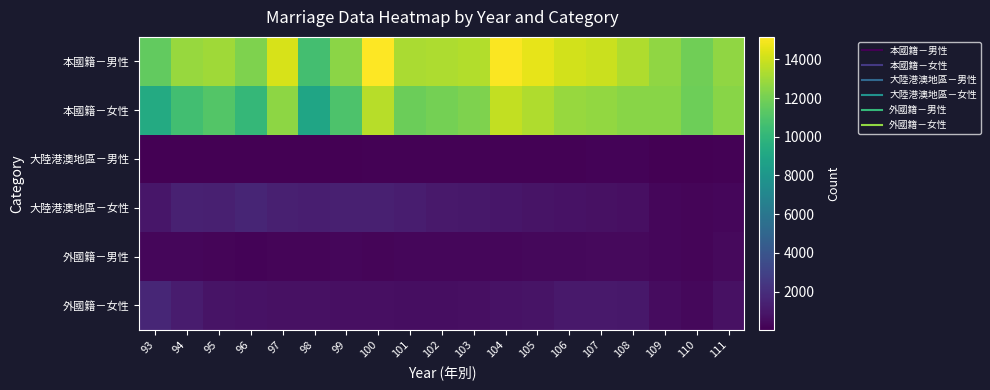

At 97, list the series in order from largest to smallest.

本國籍－男性, 本國籍－女性, 大陸港澳地區－女性, 外國籍－女性, 外國籍－男性, 大陸港澳地區－男性